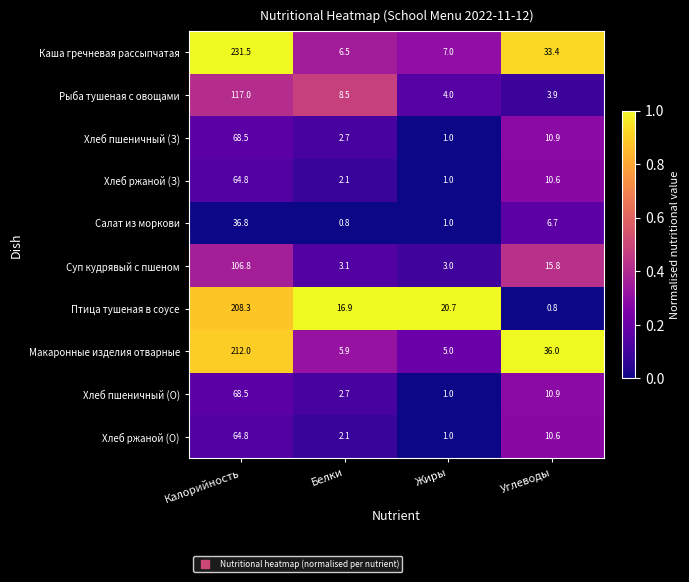

What is the average value of the Хлеб пшеничный (З) series?

20.8